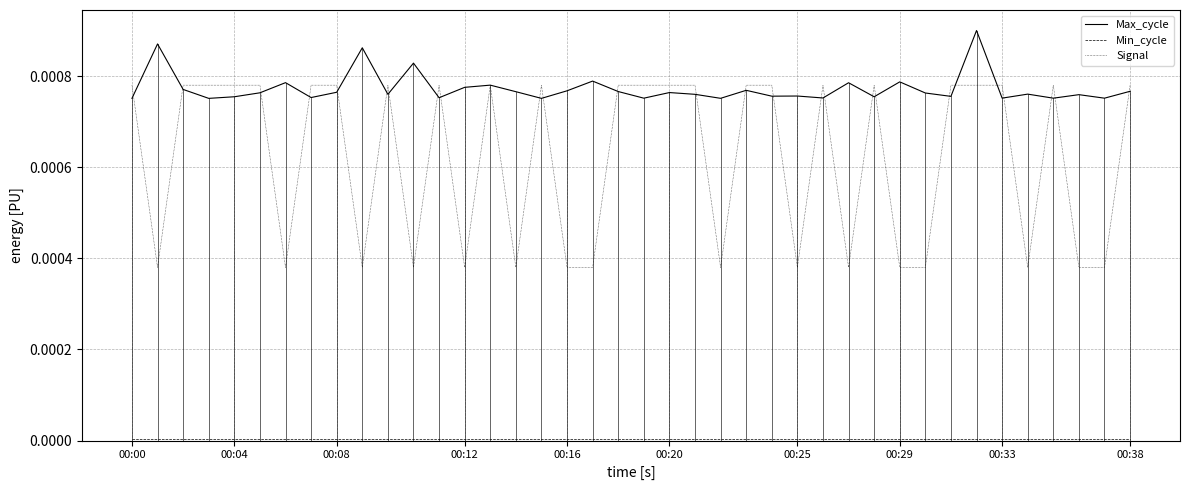

Which series has the largest total across all categories?

Max_cycle